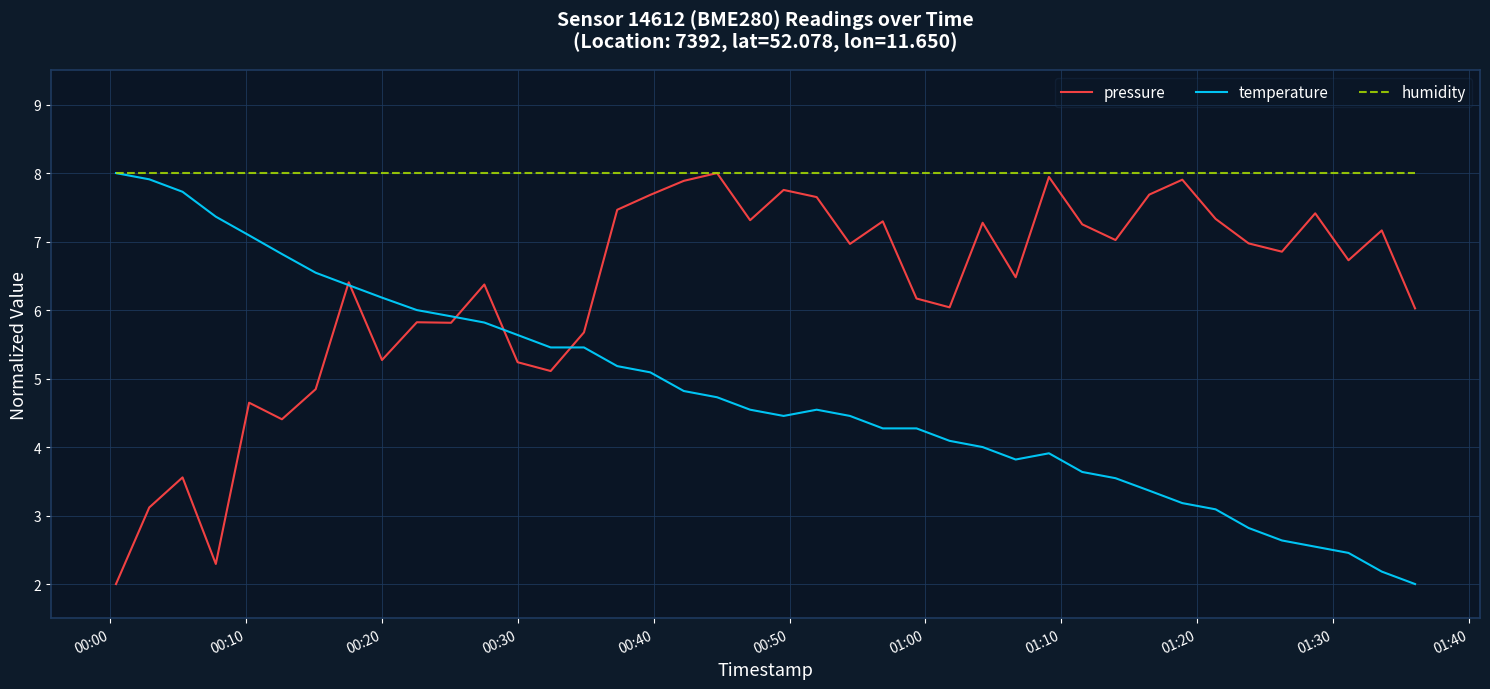

What is the smallest value displayed?

2.0